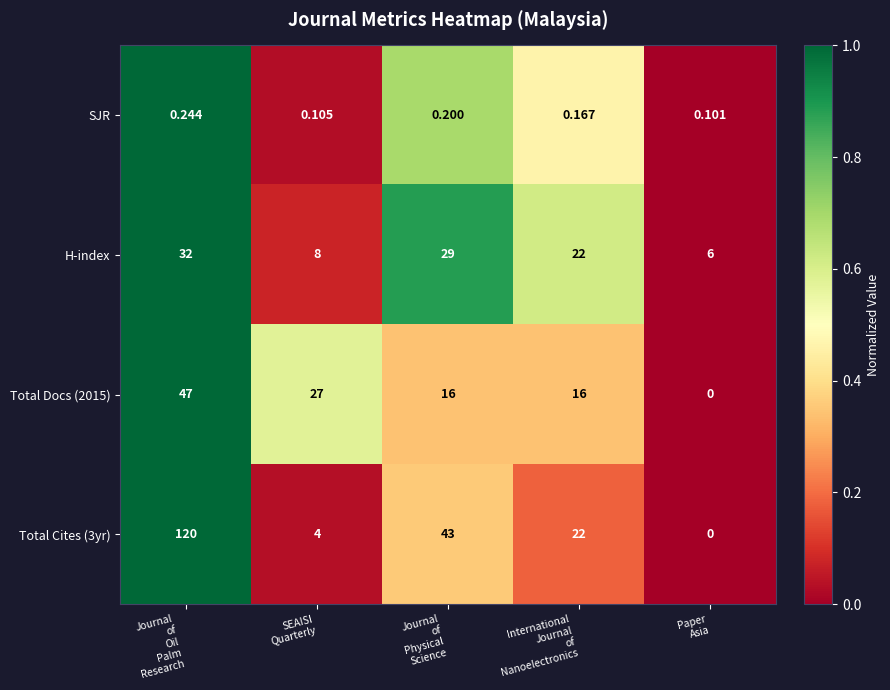

Rank the series by their maximum value, from highest to lowest.

Total Cites (3yr), Total Docs (2015), H-index, SJR